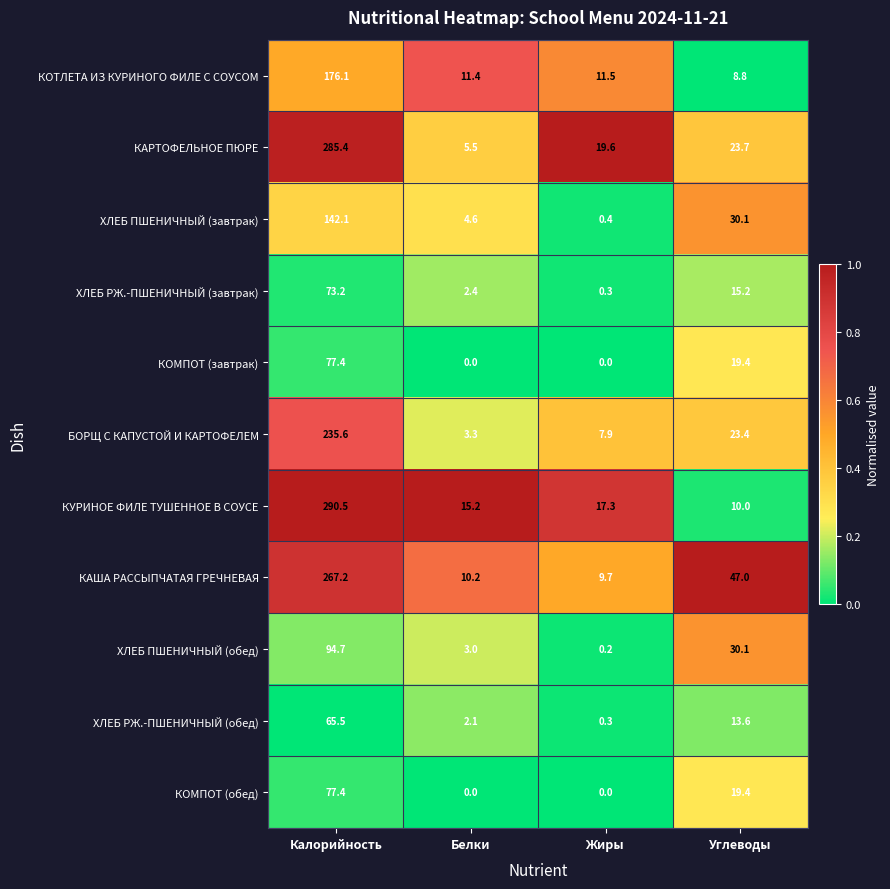

What value does the КУРИНОЕ ФИЛЕ ТУШЕННОЕ В СОУСЕ series have at Белки?

15.2